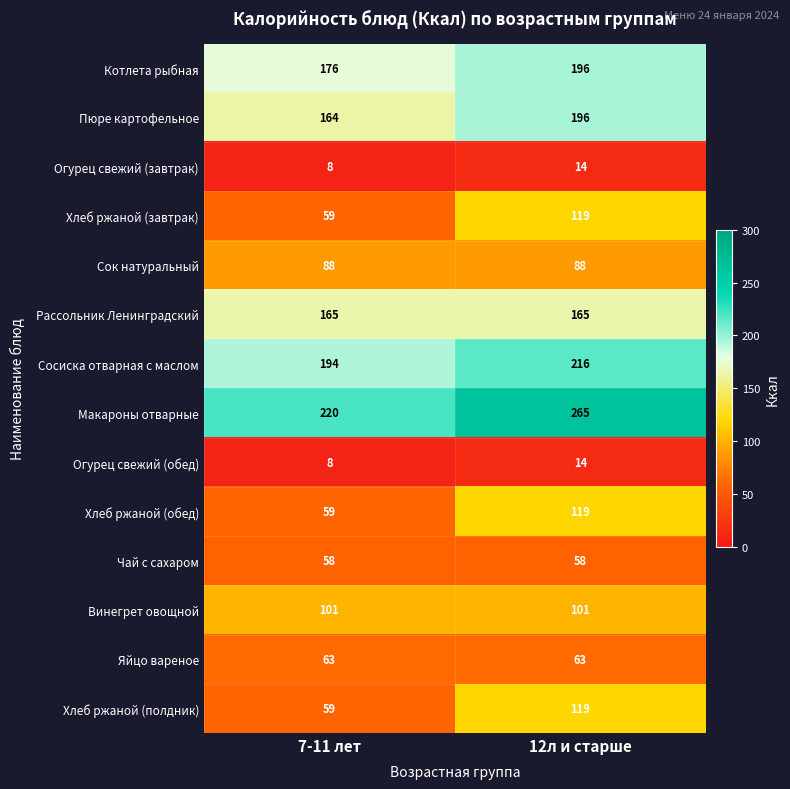

Which category has the lowest value across all series?

7-11 лет